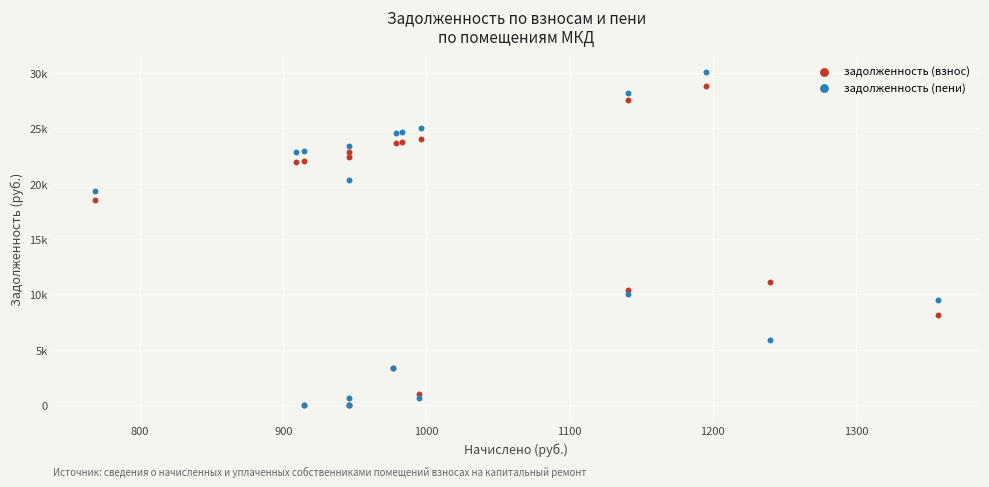

Which series reaches the maximum Y coordinate?

задолженность (пени)